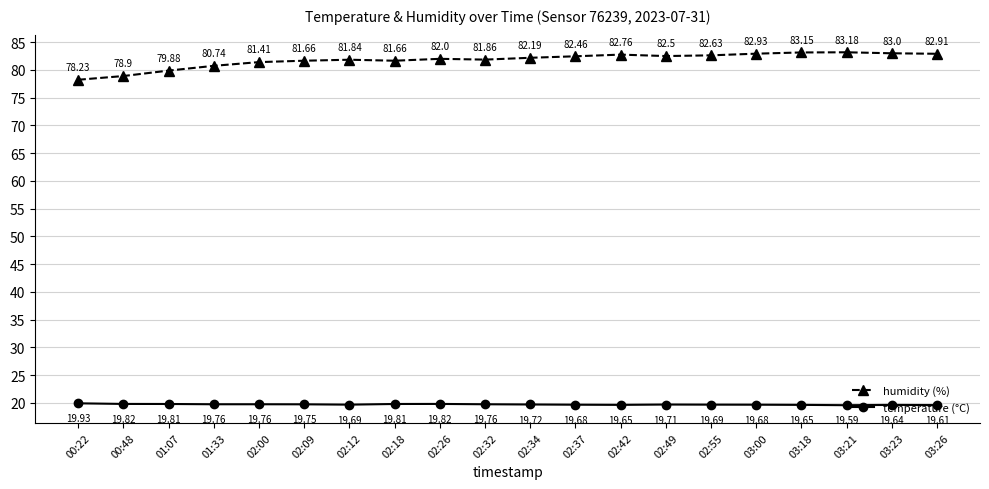

True or false: humidity (%) and temperature (°C) intersect in this chart.

False